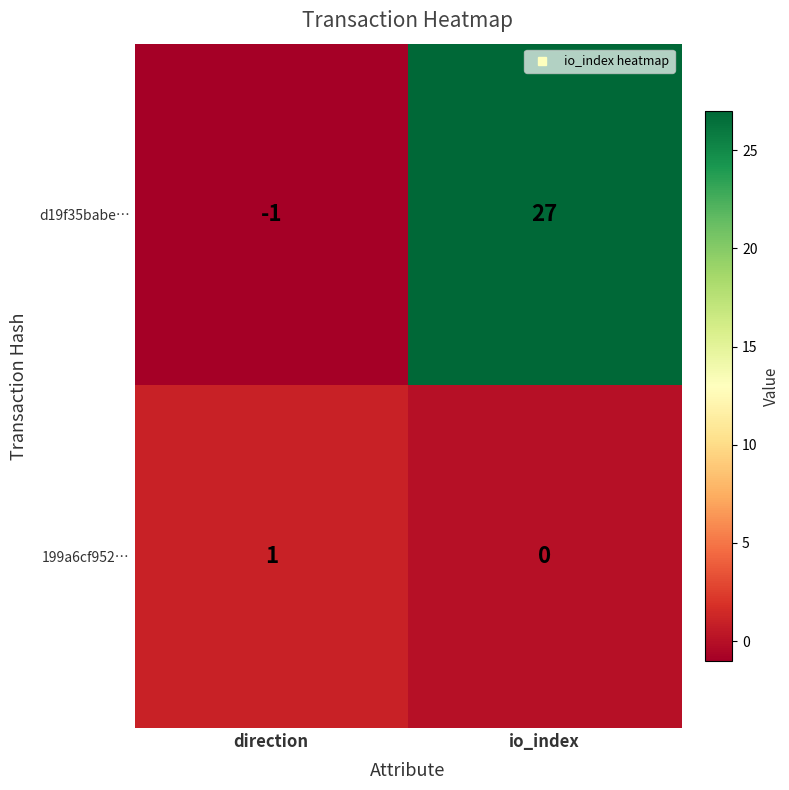

At which category is the sum across all series the highest?

io_index